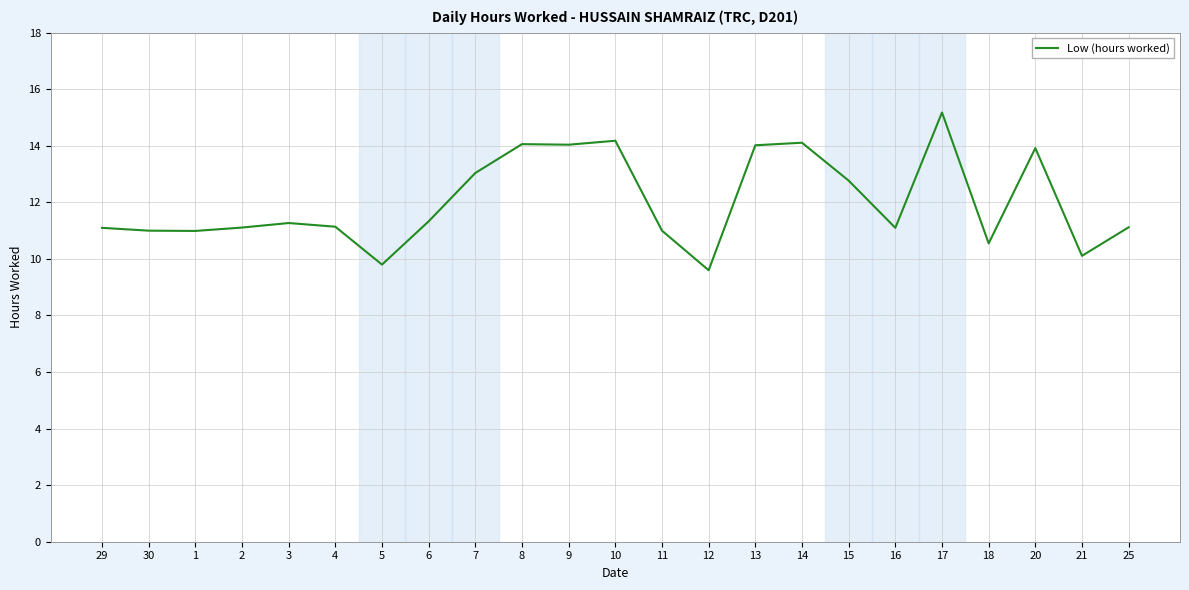

Is it true that the value at 30 is 11.0?

True